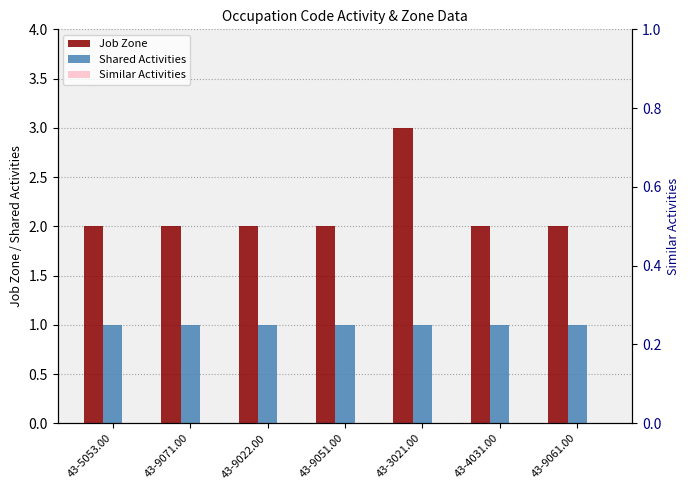

How many bars are there in total?

21